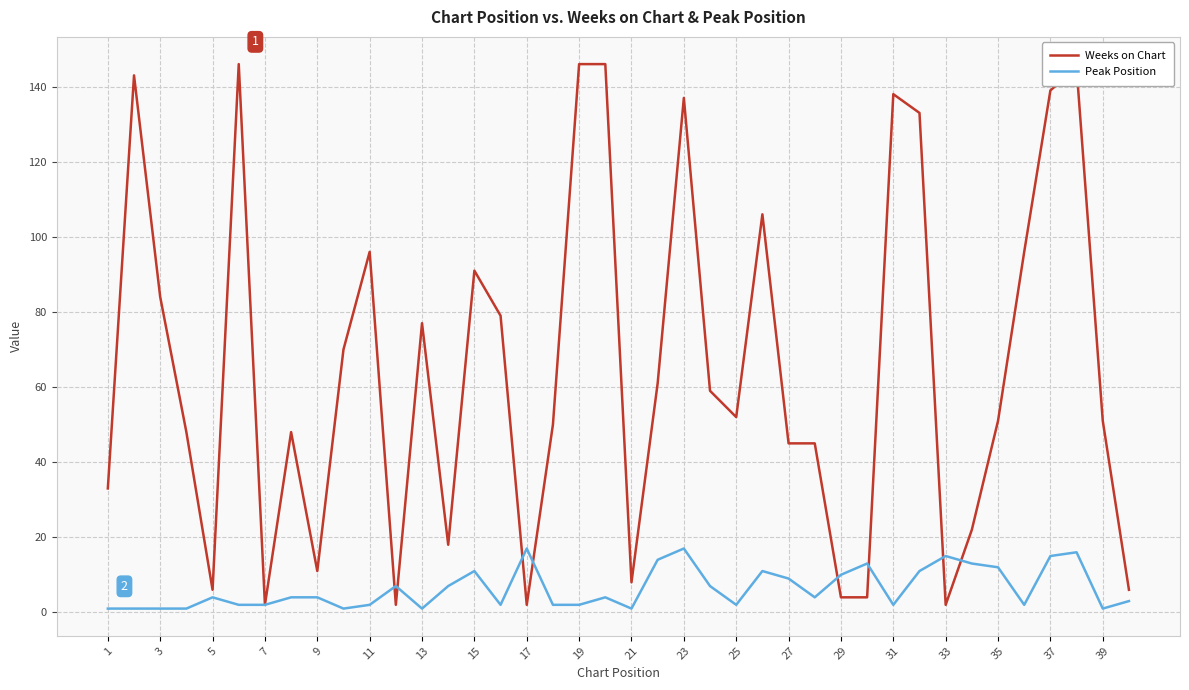

Is this an area chart (filled region under the line)?

No